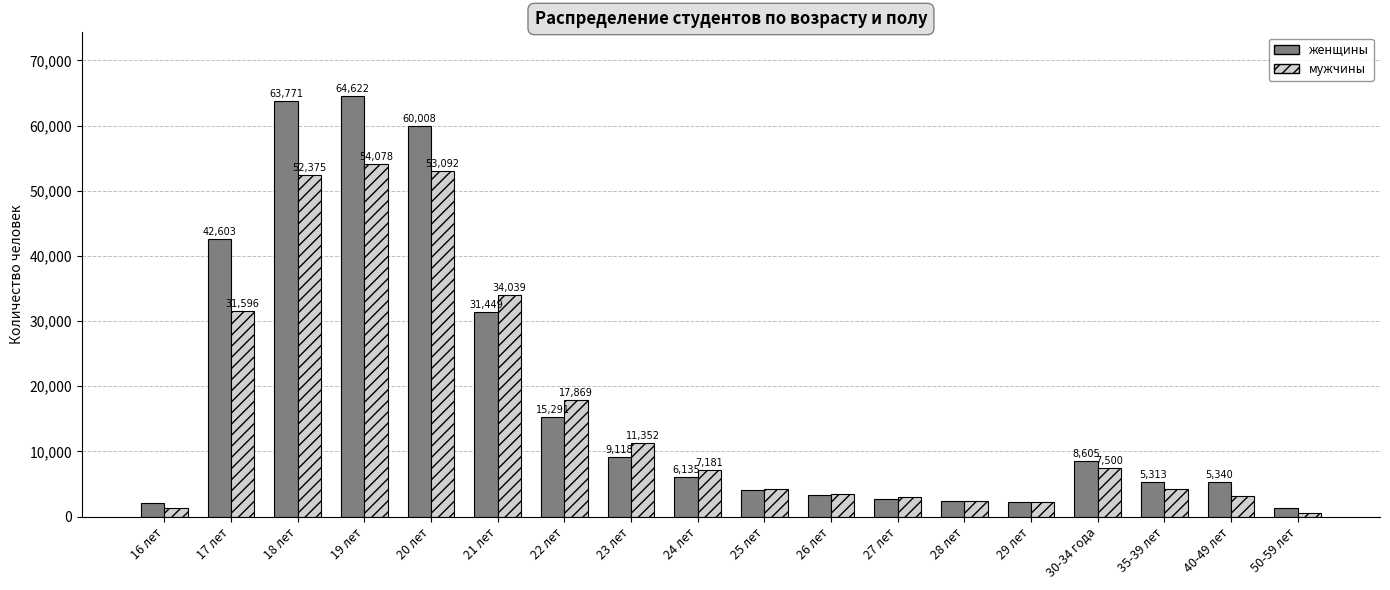

Rank the series at 16 лет from lowest to highest value.

мужчины, женщины